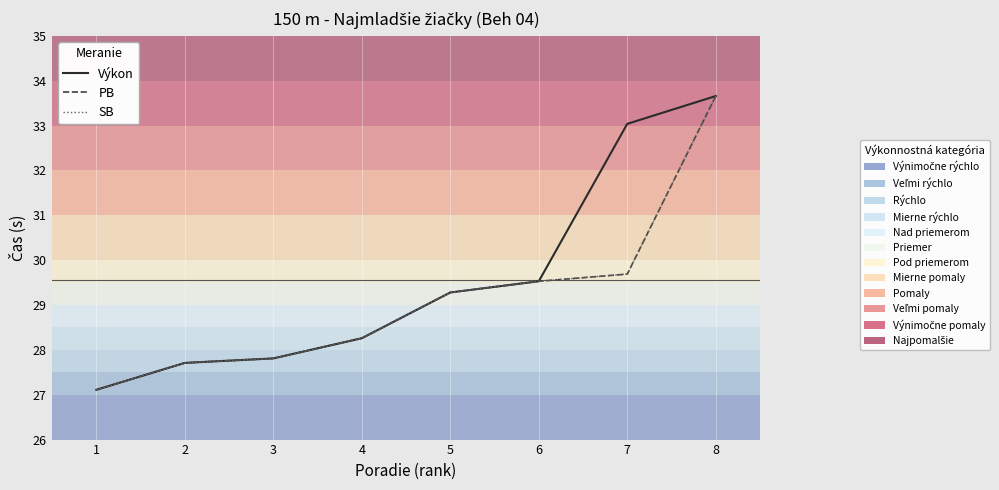

What value does the PB series have at 3?

27.8